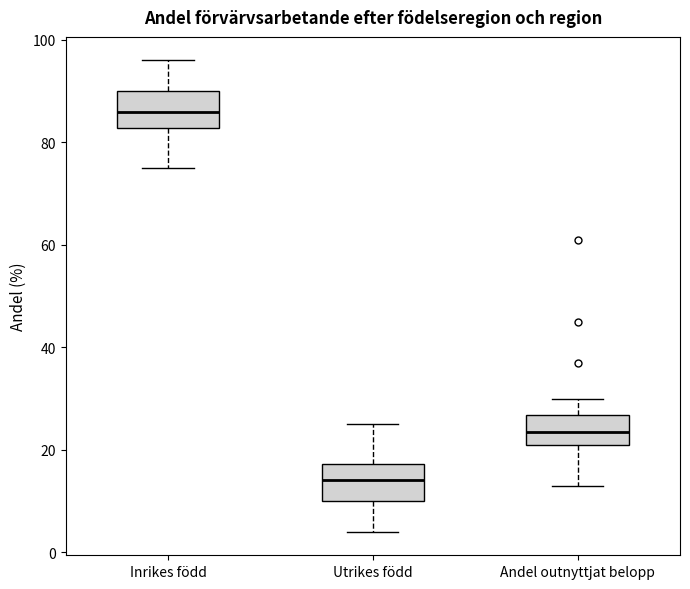

Where is the lower edge of the box for Inrikes född on the y-axis? The values are not printed on the chart, so give them approximately, as read against the axis.

82